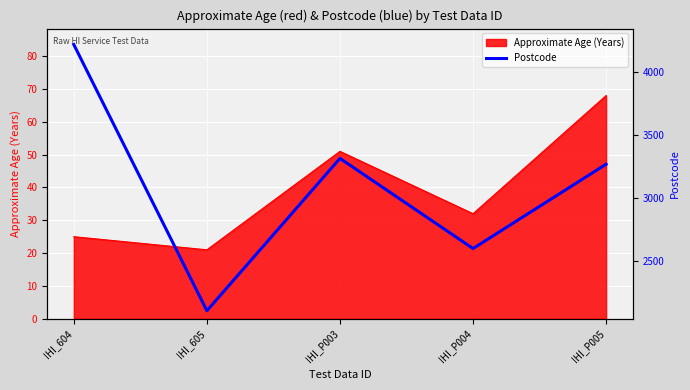

What position from the right is IHI_P005?

1